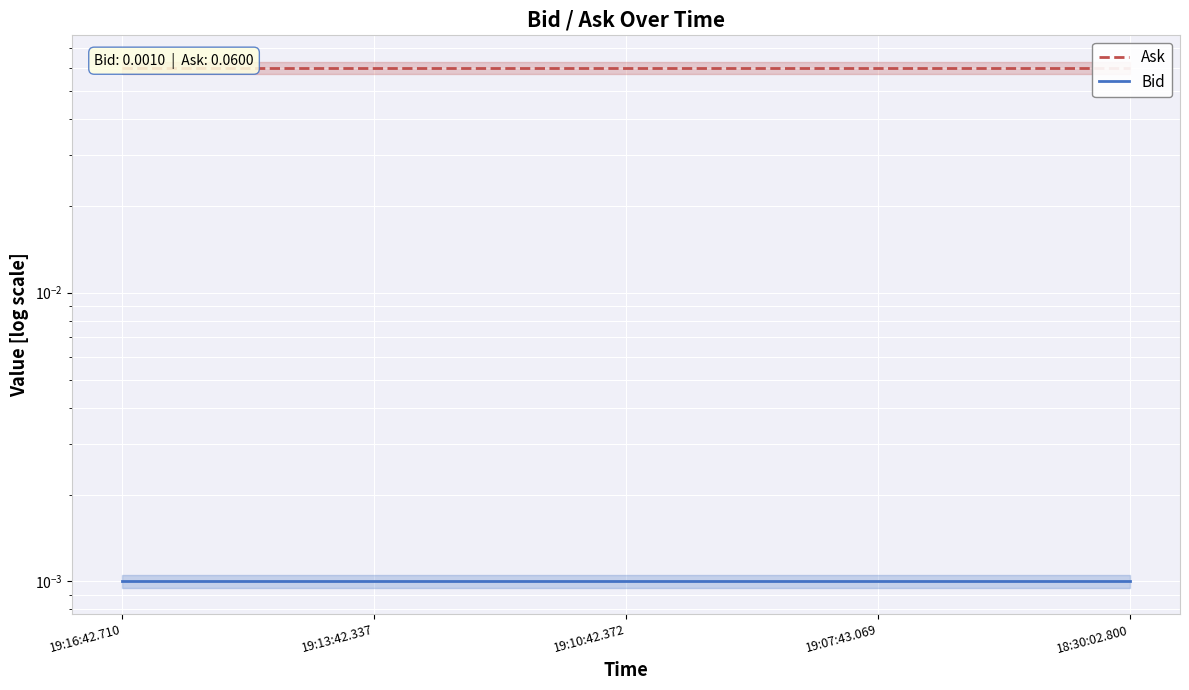

The Ask series shows 0.1 at 18:30:02.800. True or false?

False